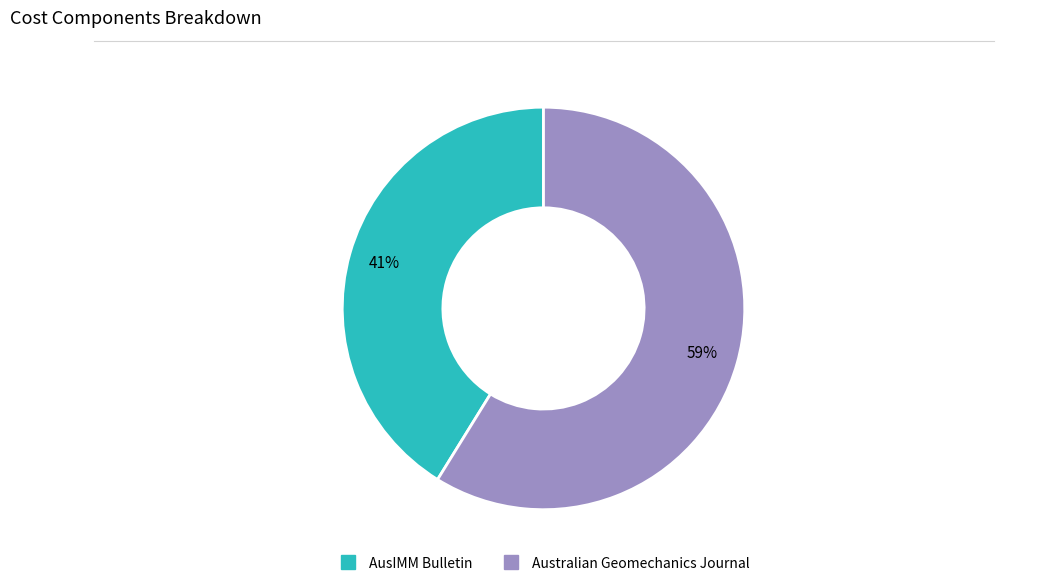

Does any single category account for the majority?

Yes